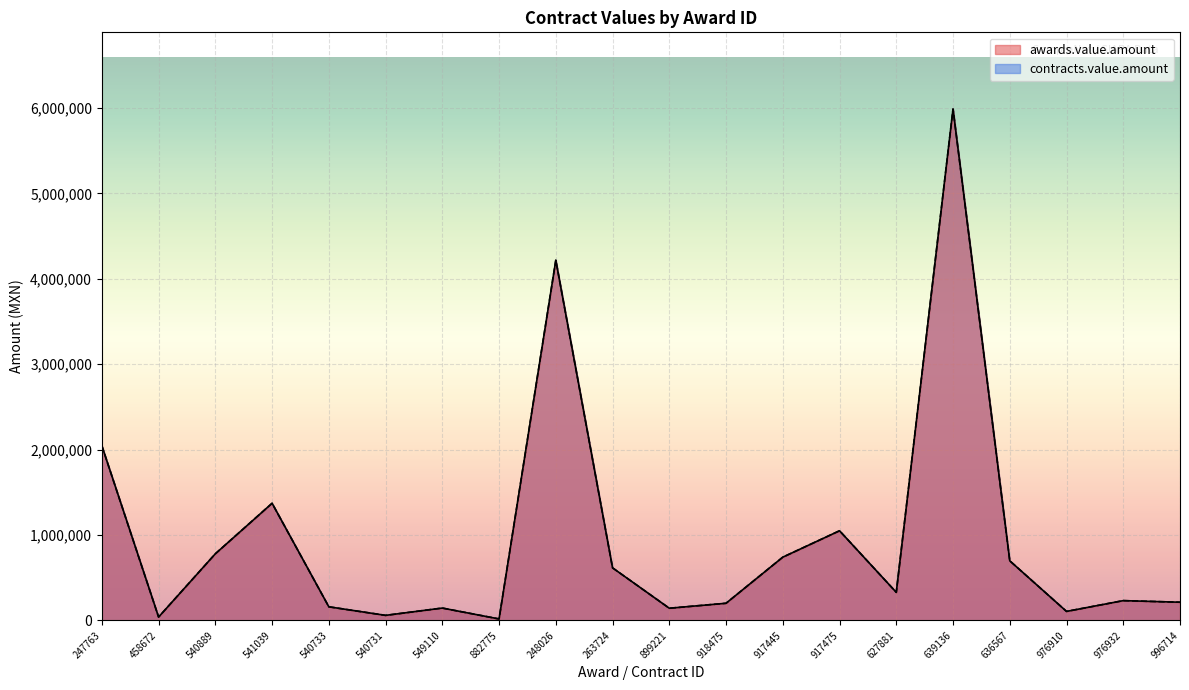

What is the difference between the second highest and minimum values in the awards.value.amount series?

4199578.4